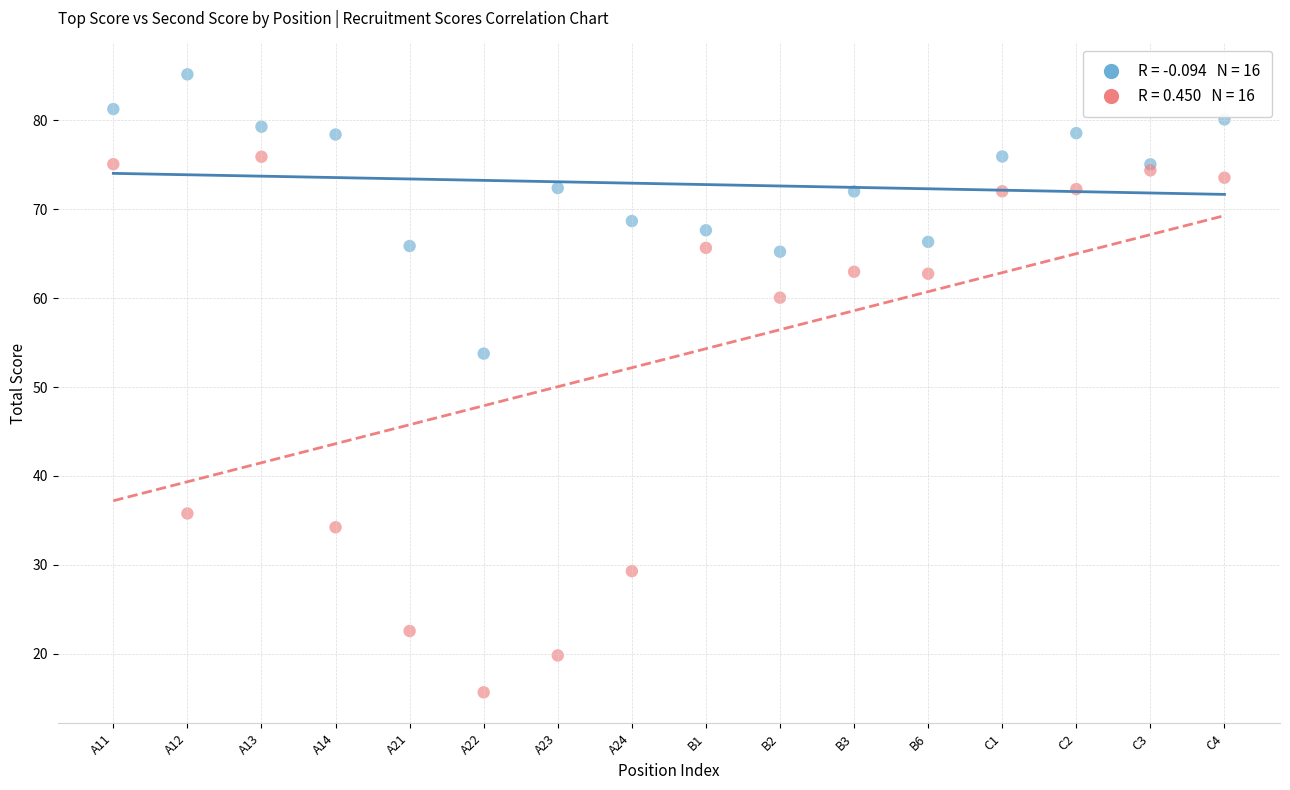

Across all series, what Y value is closest to 50?

53.8